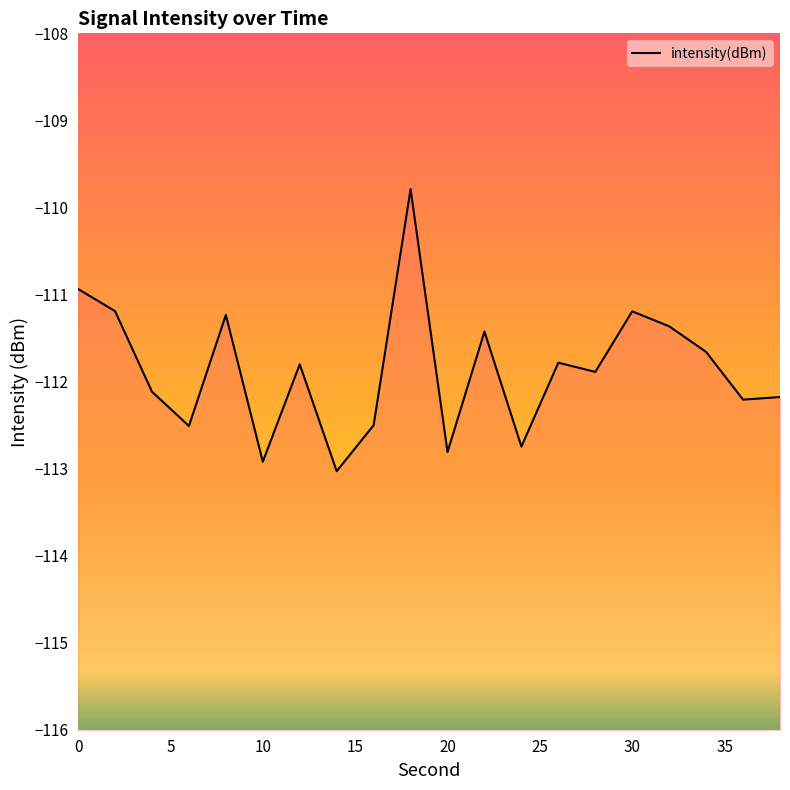

What is the greatest value displayed?

-109.8